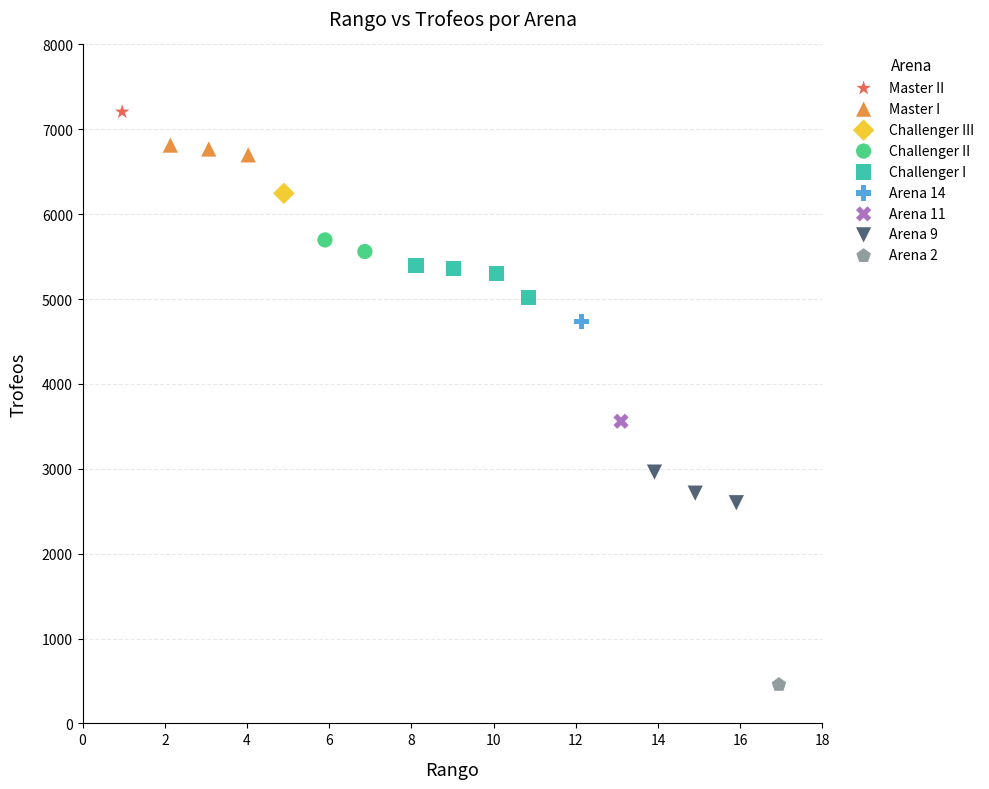

Which series contains the lowest Y value?

Arena 2